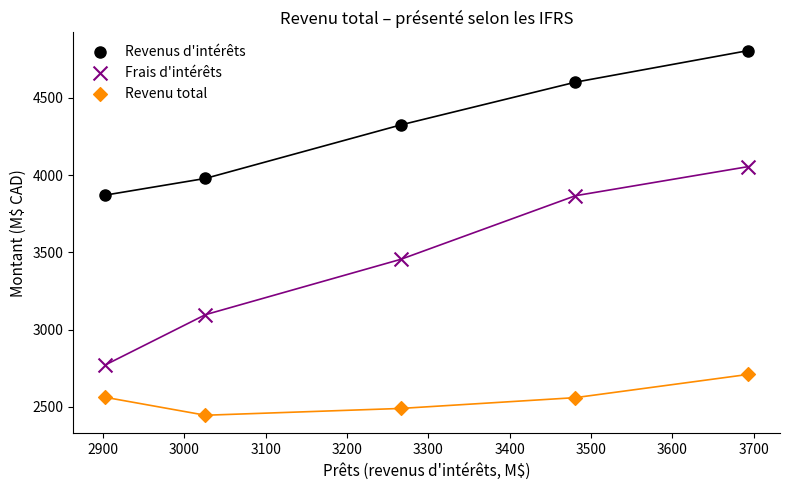

Which series reaches the minimum Y coordinate?

Revenu total